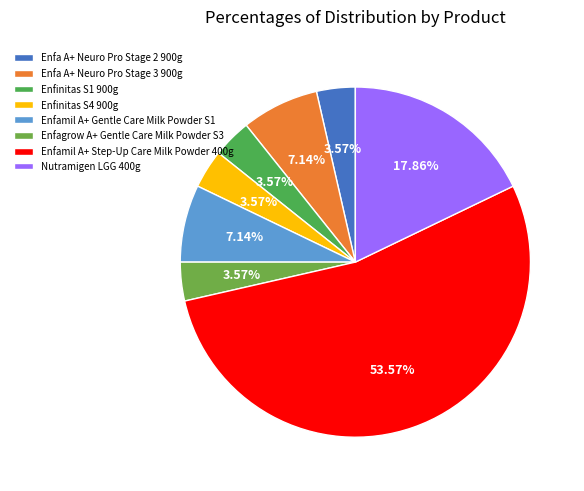

Rank the categories by value from lowest to highest.

Enfa A+ Neuro Pro Stage 2 900g, Enfinitas S1 900g, Enfinitas S4 900g, Enfagrow A+ Gentle Care Milk Powder S3, Enfa A+ Neuro Pro Stage 3 900g, Enfamil A+ Gentle Care Milk Powder S1, Nutramigen LGG 400g, Enfamil A+ Step-Up Care Milk Powder 400g